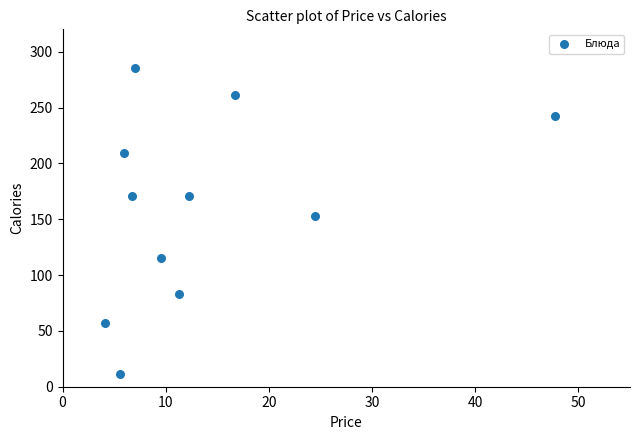

What is the average Y value?

160